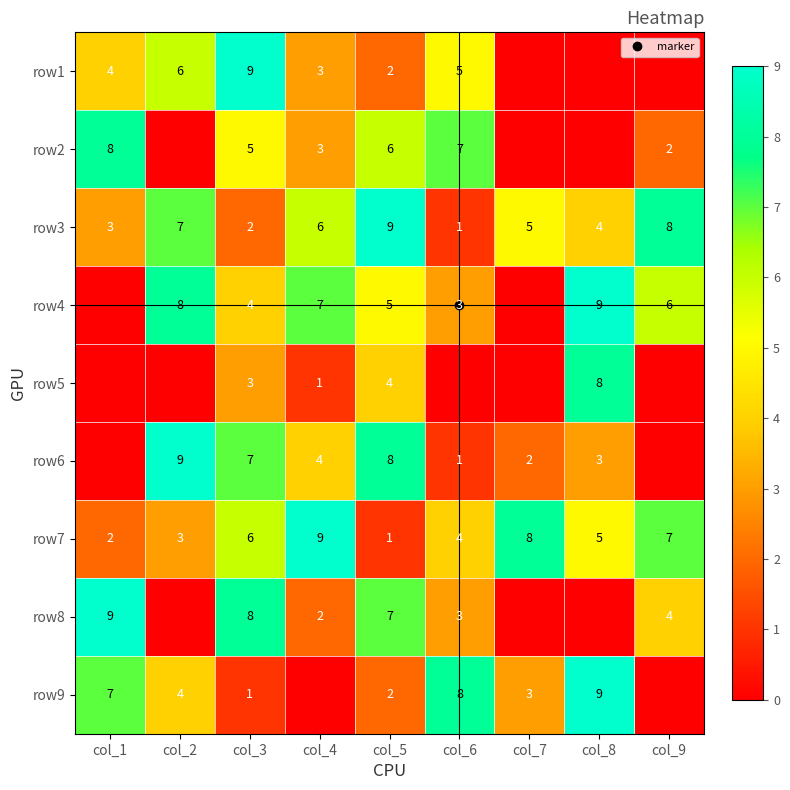

How many distinct data groups are displayed?

9